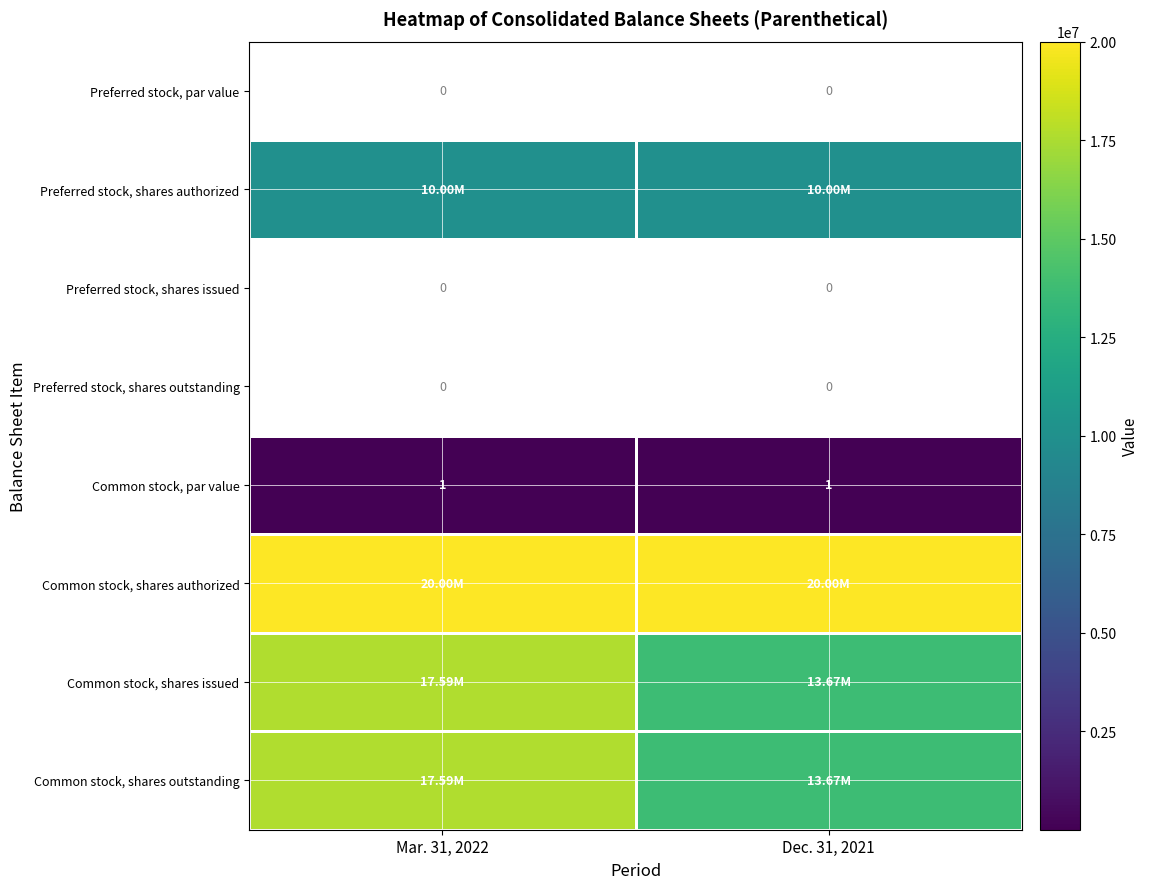

Which series has the largest total across all categories?

Common stock, shares authorized